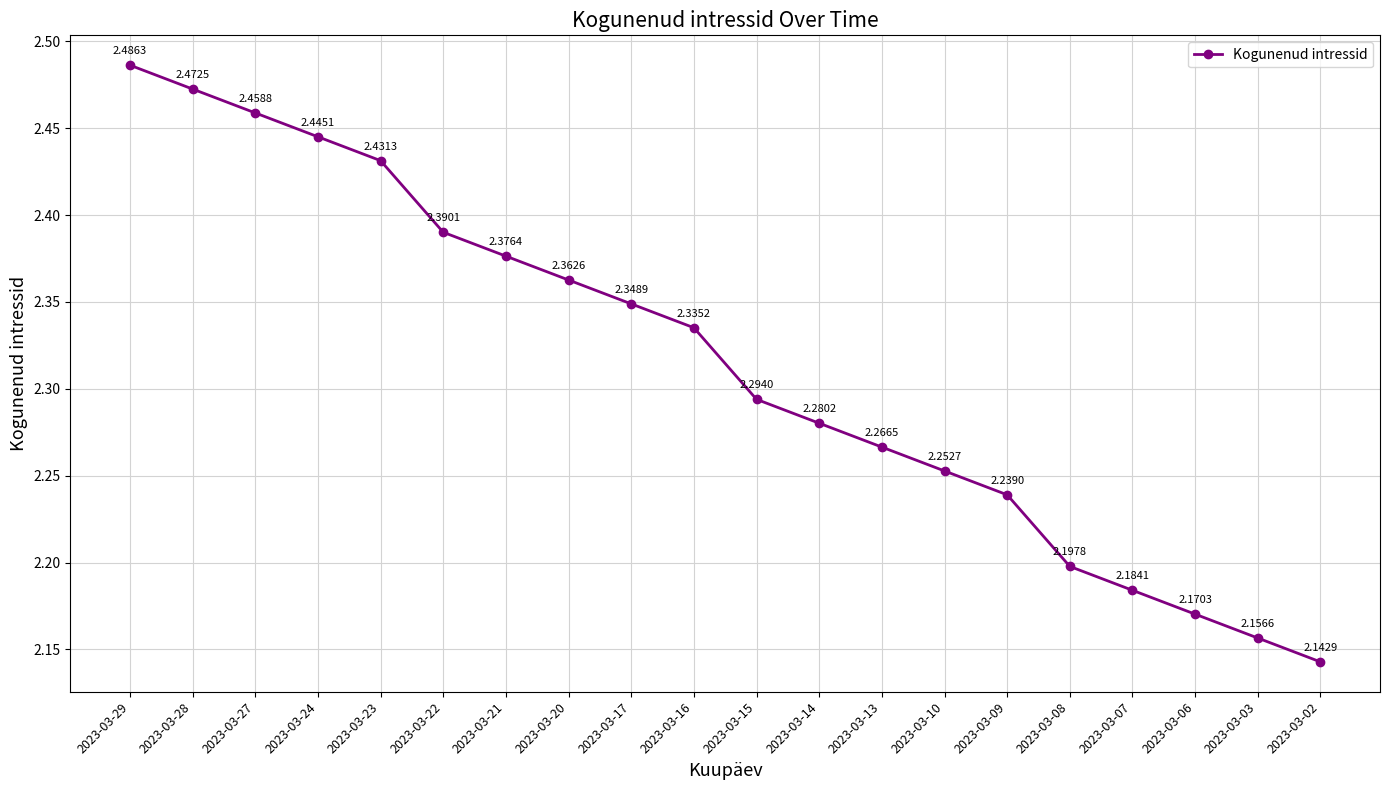

How many values are between 2 and 3?

20